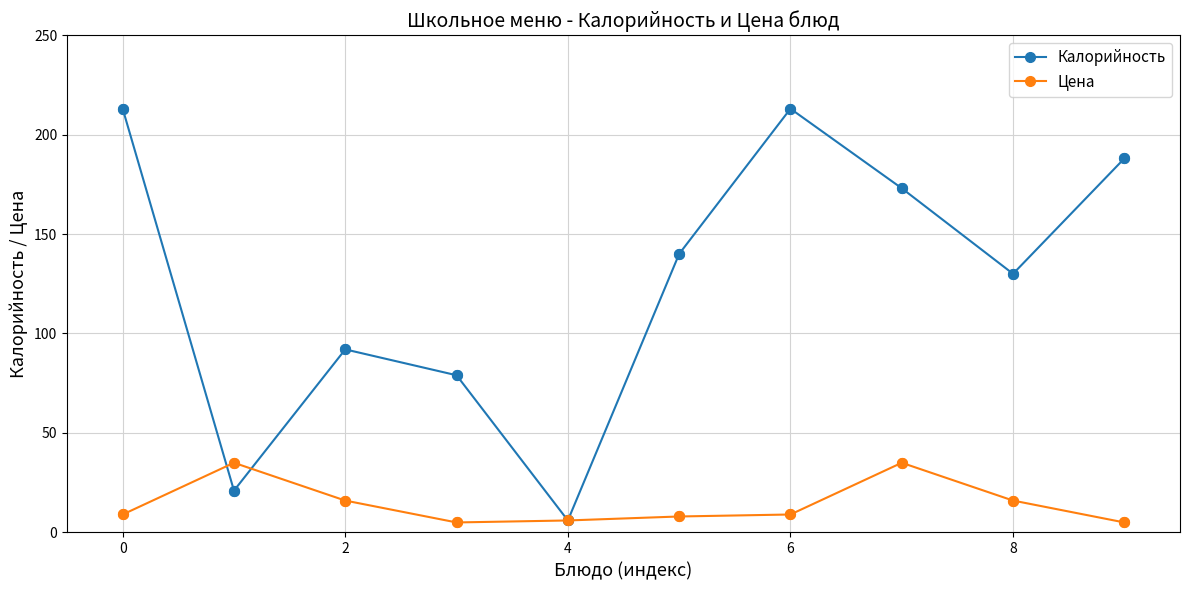

What are all the series names shown in the legend?

Калорийность, Цена